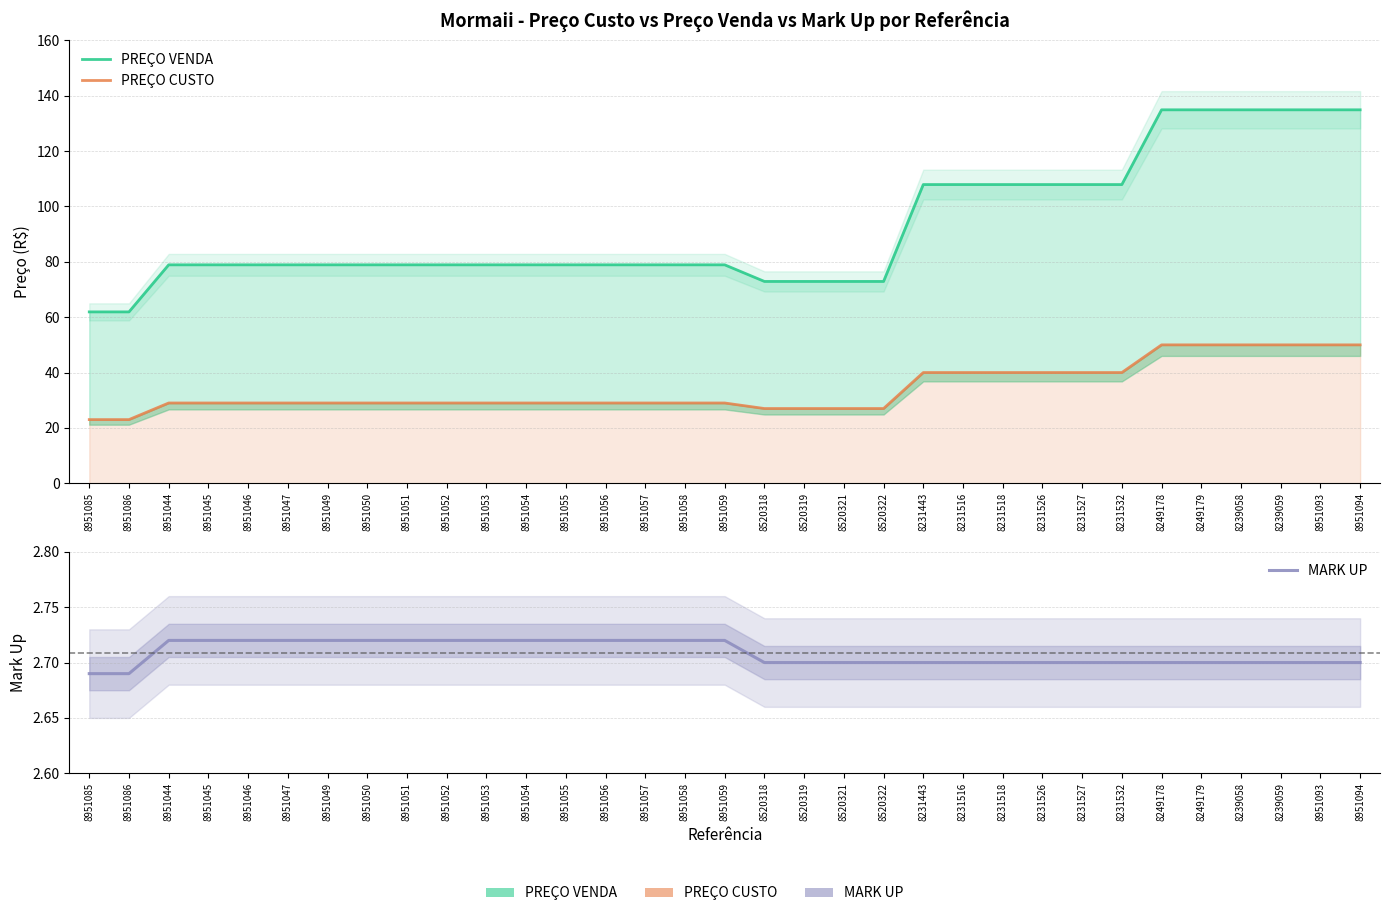

Reading left to right, list all the values displayed in this chart.

PREÇO VENDA: 61.9	61.9	78.9	78.9	78.9	78.9	78.9	78.9	78.9	78.9	78.9	78.9	78.9	78.9	78.9	78.9	78.9	72.9	72.9	72.9	72.9	107.9	107.9	107.9	107.9	107.9	107.9	134.9	134.9	134.9	134.9	134.9	134.9
PREÇO CUSTO: 23.0	23.0	29.0	29.0	29.0	29.0	29.0	29.0	29.0	29.0	29.0	29.0	29.0	29.0	29.0	29.0	29.0	27.0	27.0	27.0	27.0	40.0	40.0	40.0	40.0	40.0	40.0	50.0	50.0	50.0	50.0	50.0	50.0
MARK UP: 2.7	2.7	2.7	2.7	2.7	2.7	2.7	2.7	2.7	2.7	2.7	2.7	2.7	2.7	2.7	2.7	2.7	2.7	2.7	2.7	2.7	2.7	2.7	2.7	2.7	2.7	2.7	2.7	2.7	2.7	2.7	2.7	2.7